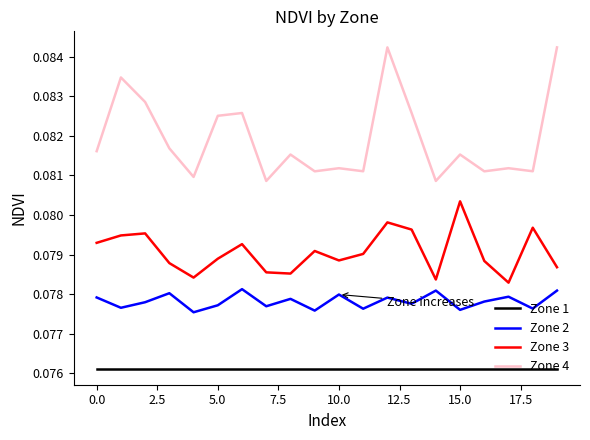

Which series has the largest total across all categories?

Zone 4